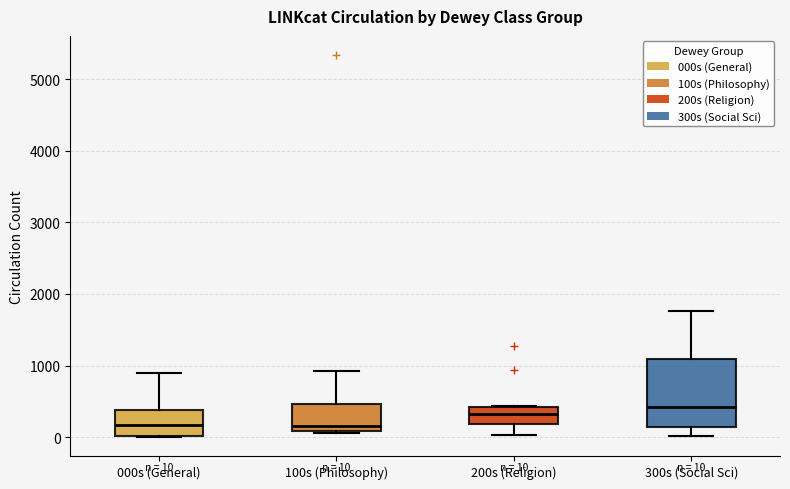

Which box's median line is the highest?

300s (Social Sci)